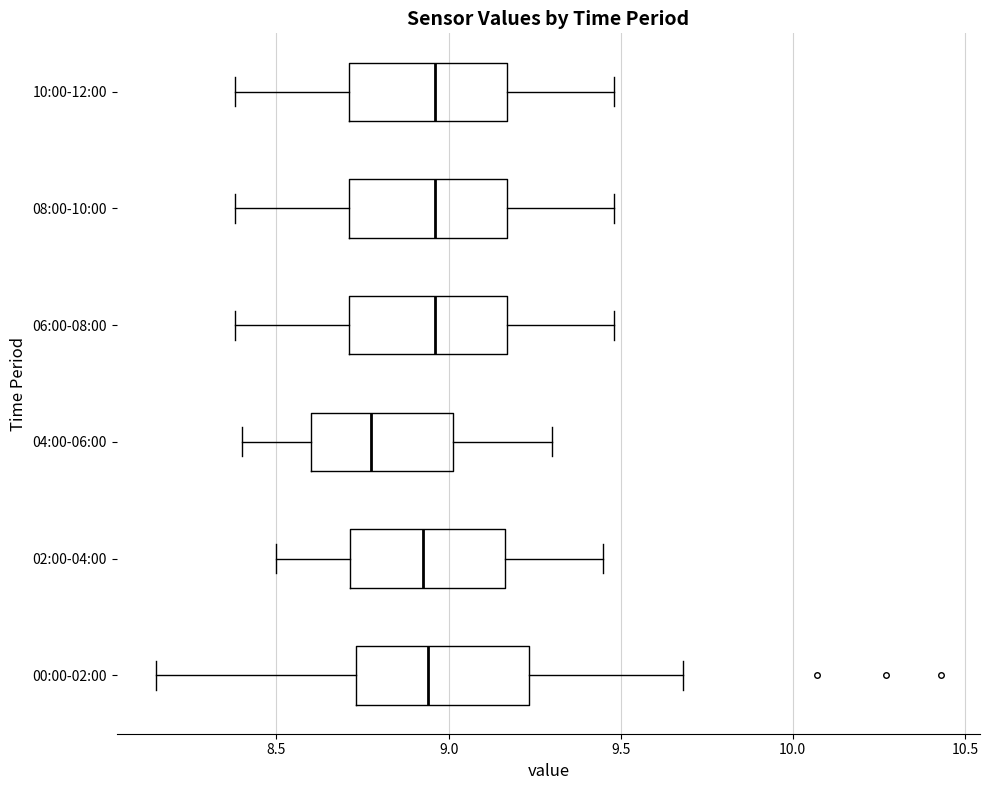

Where is the left edge of the box for 08:00-10:00 on the x-axis? The values are not printed on the chart, so give them approximately, as read against the axis.

8.70